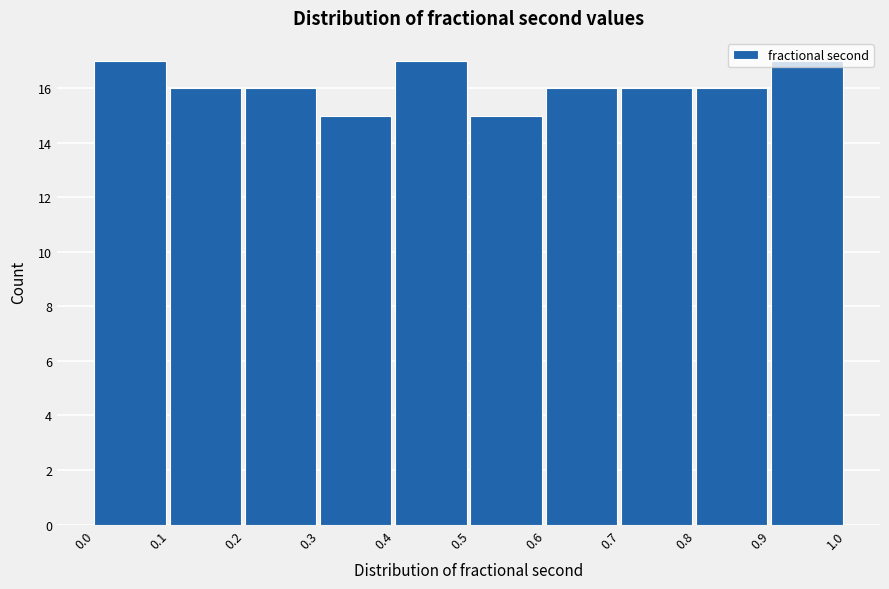

Approximately how many times larger is the value at 0.0 compared to 0.6?

1.1